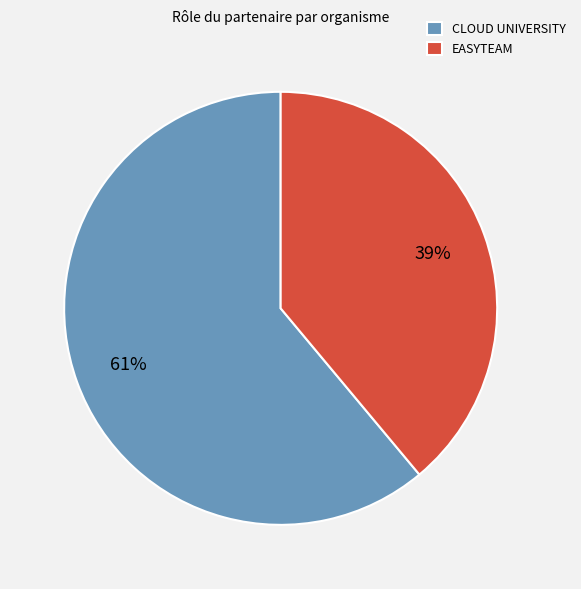

To the nearest percent, what portion does CLOUD UNIVERSITY represent?

61%